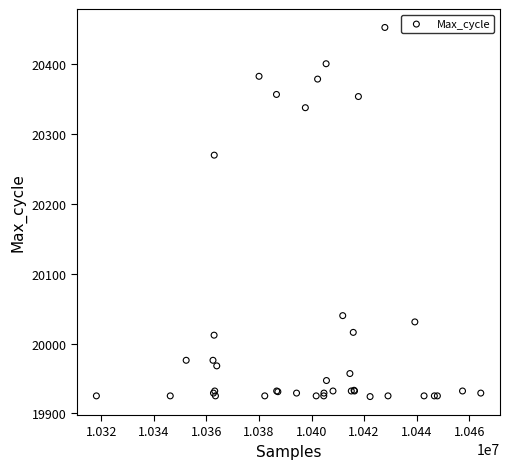

What Y value in the scatter plot is closest to 20188?

20270